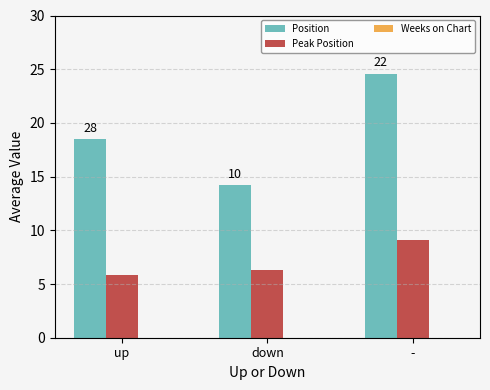

How many bars are there in each group?

2